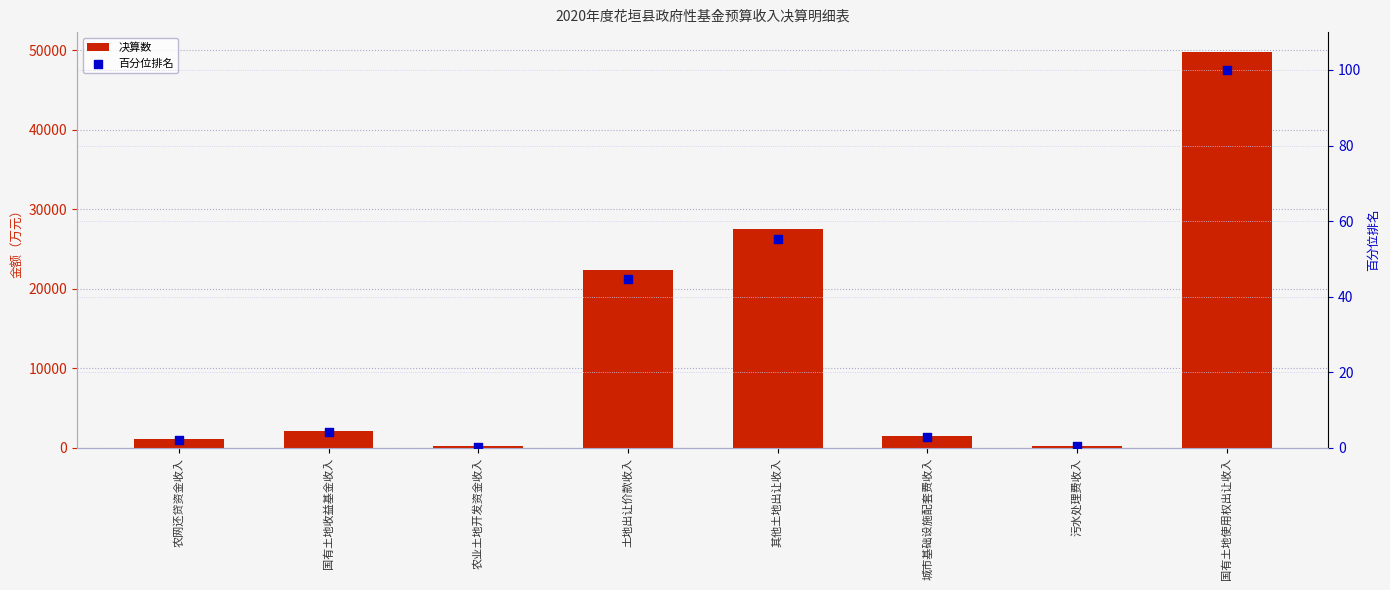

Which series reaches the minimum Y coordinate?

百分位排名